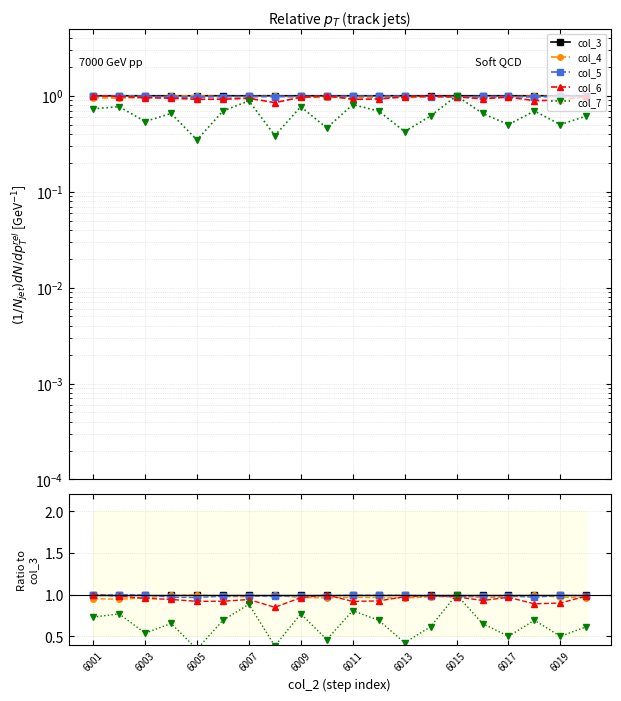

What is the maximum value for col_3?

1.0